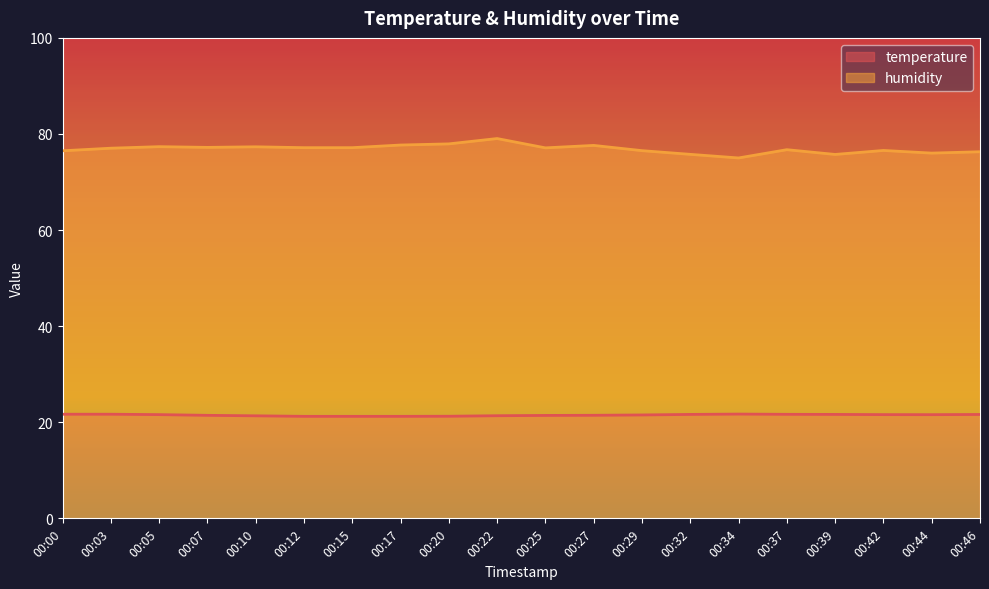

What is the spread (max minus min) of values at 00:22?

57.7